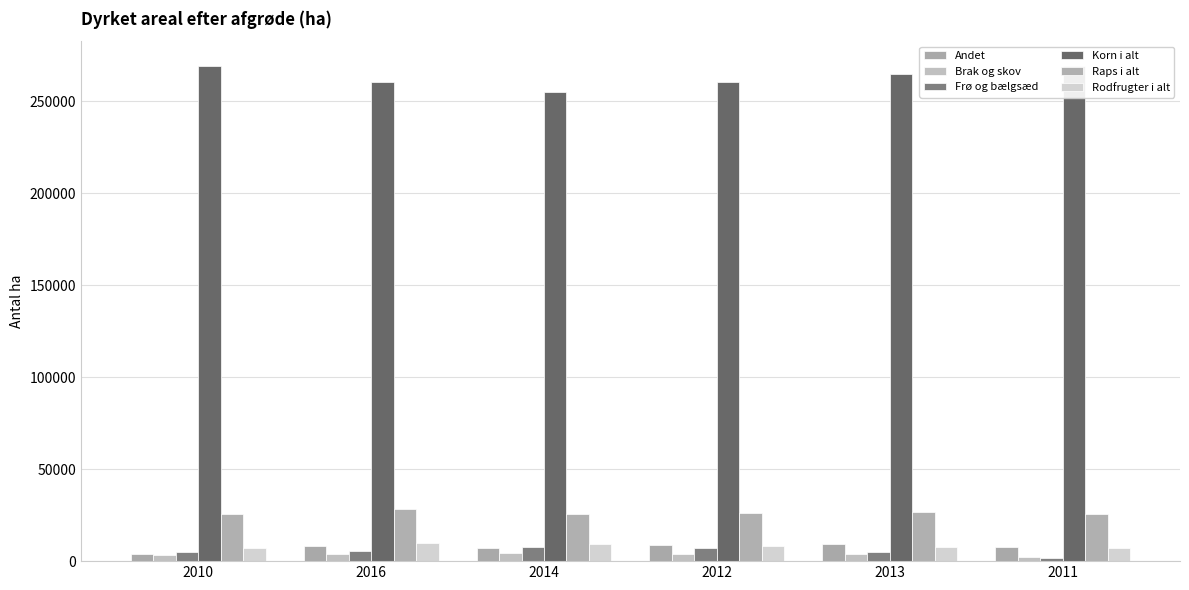

What is the difference between the highest and lowest values at 2014?

250240